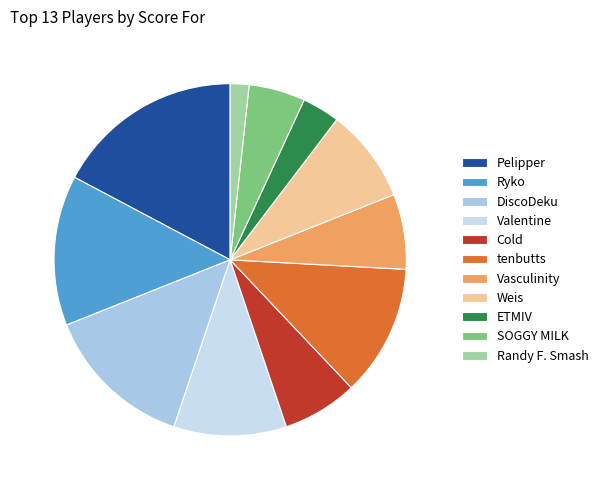

How many slices are in this pie chart?

11